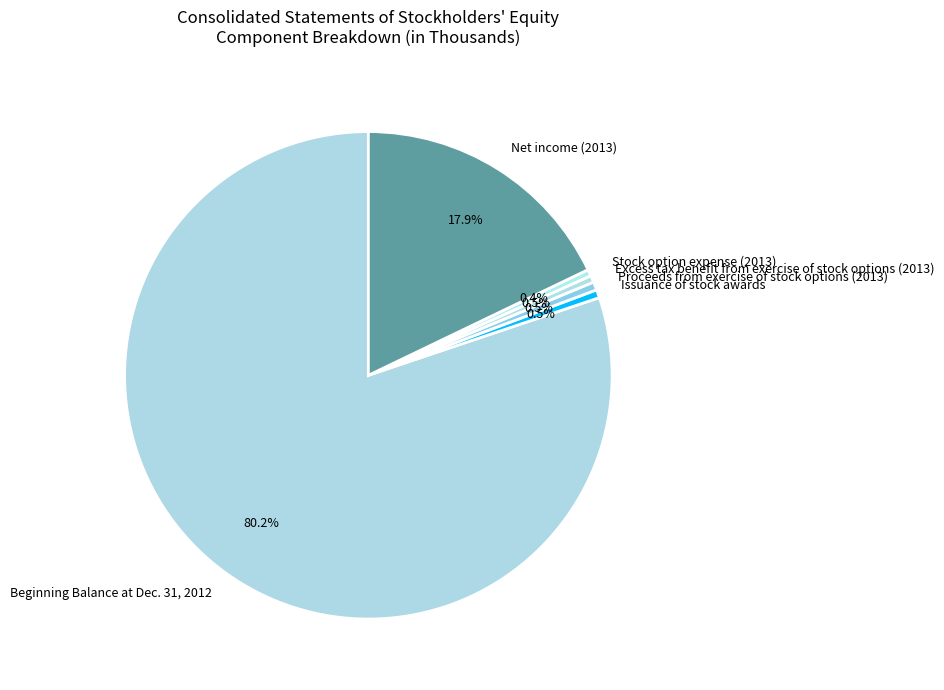

True or false: Net income (2013) accounts for 18% of the total.

True